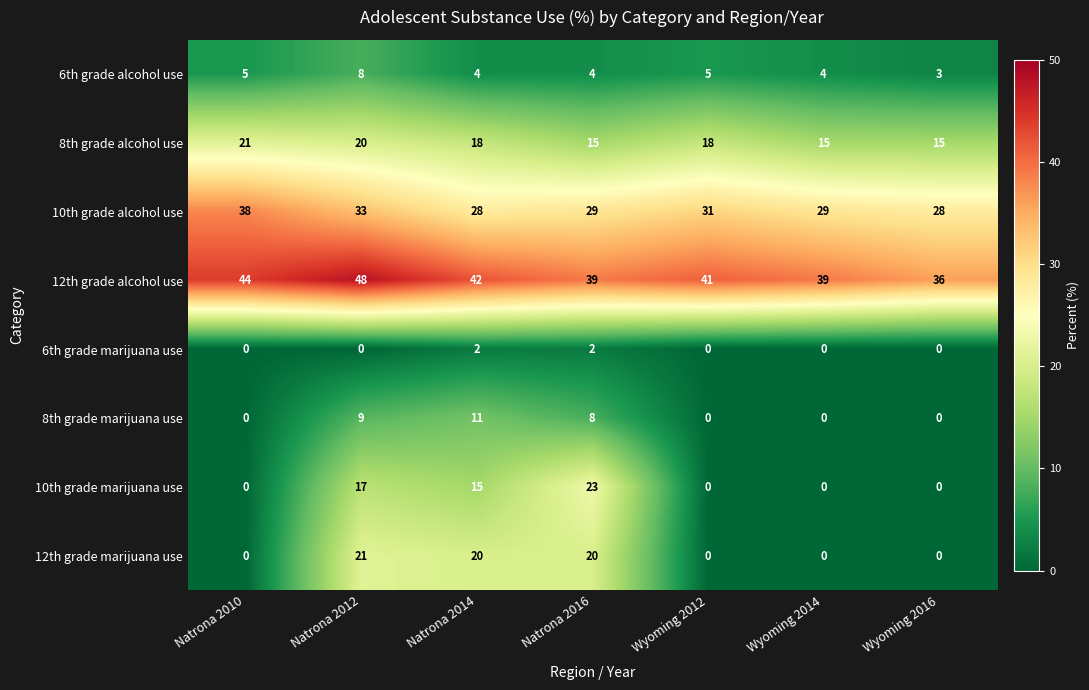

What is the highest value of the 12th grade marijuana use series?

21